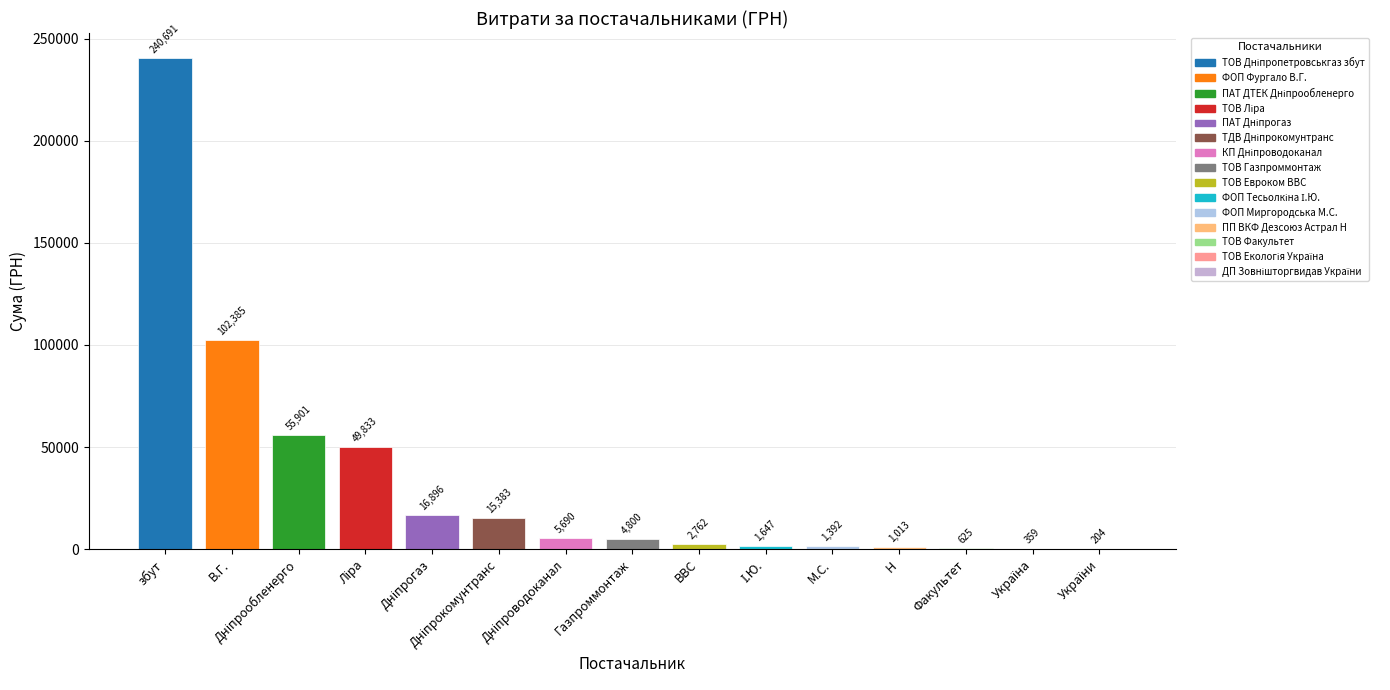

What is the change in value from В.Г. to Газпроммонтаж?

-97585.0